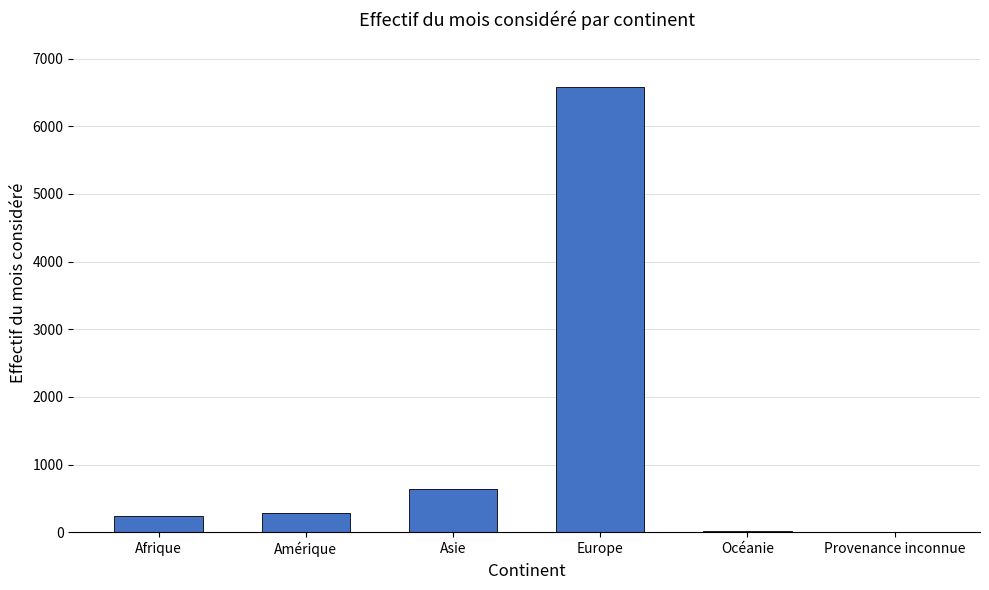

Are the bars grouped side by side (vs. stacked)?

No